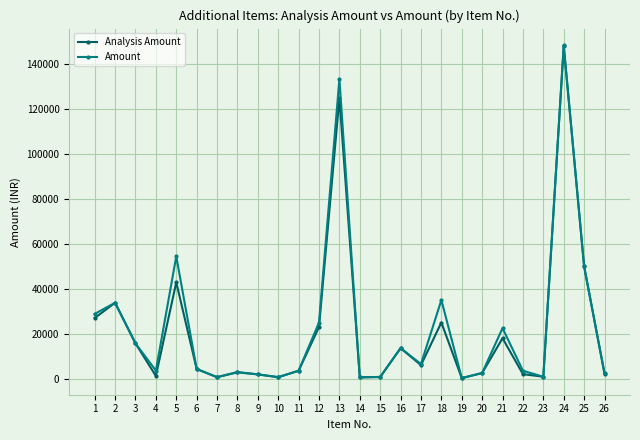

At which label is Amount closest to 74375?

5